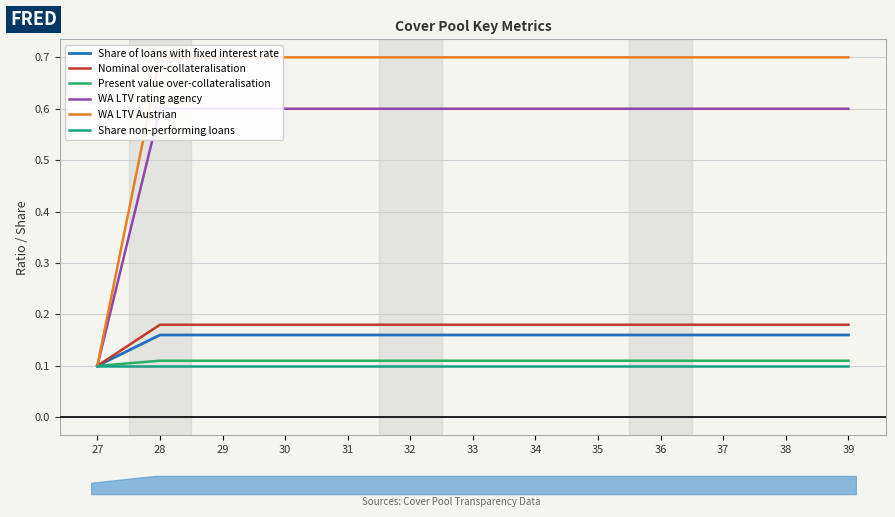

Reading left to right, transcribe all the data shown in this chart.

Share of loans with fixed interest rate: 0.1	0.2	0.2	0.2	0.2	0.2	0.2	0.2	0.2	0.2	0.2	0.2	0.2
Nominal over-collateralisation: 0.1	0.2	0.2	0.2	0.2	0.2	0.2	0.2	0.2	0.2	0.2	0.2	0.2
Present value over-collateralisation: 0.1	0.1	0.1	0.1	0.1	0.1	0.1	0.1	0.1	0.1	0.1	0.1	0.1
WA LTV rating agency: 0.1	0.6	0.6	0.6	0.6	0.6	0.6	0.6	0.6	0.6	0.6	0.6	0.6
WA LTV Austrian: 0.1	0.7	0.7	0.7	0.7	0.7	0.7	0.7	0.7	0.7	0.7	0.7	0.7
Share non-performing loans: 0.1	0.1	0.1	0.1	0.1	0.1	0.1	0.1	0.1	0.1	0.1	0.1	0.1